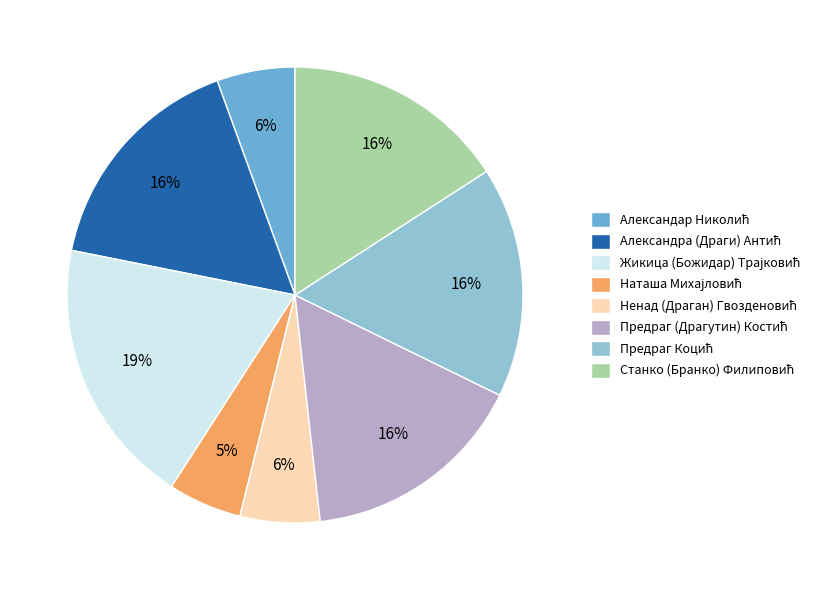

To the nearest percent, what is the difference between the largest and smallest slice percentages?

14%